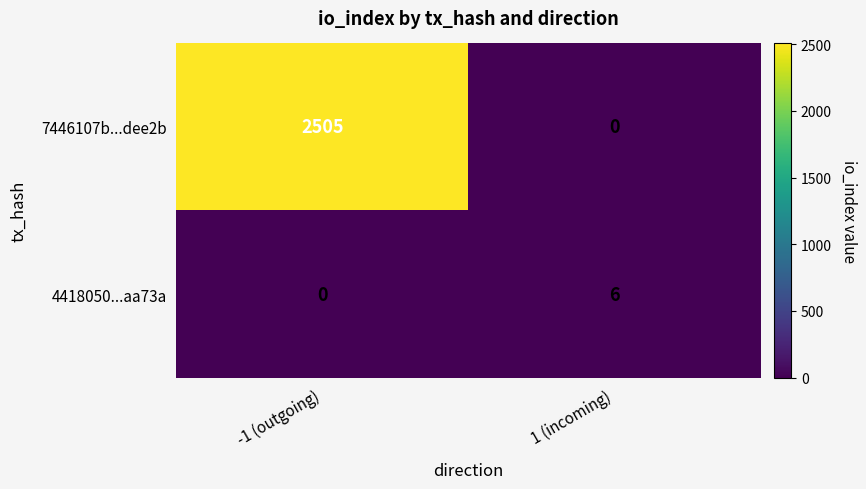

What is the sum of the 4418050...aa73a values at -1 (outgoing) and 1 (incoming)?

6